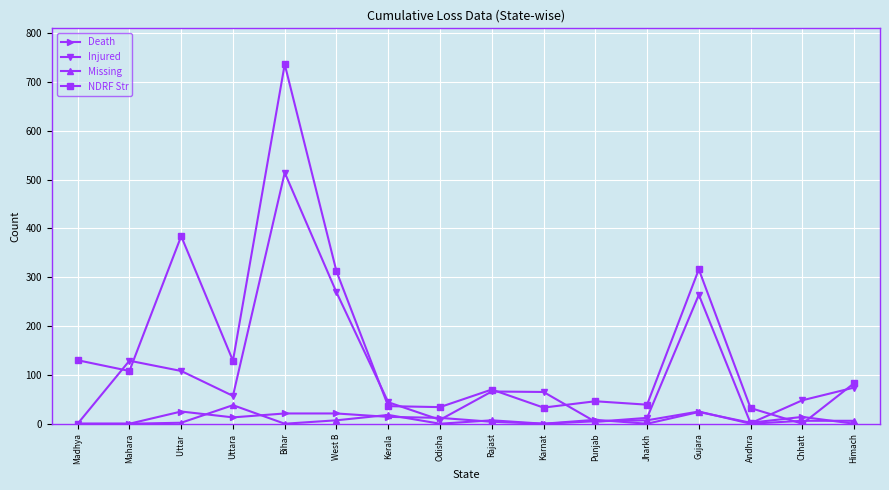

What is the value of the Missing point at the 6th from the left?

7